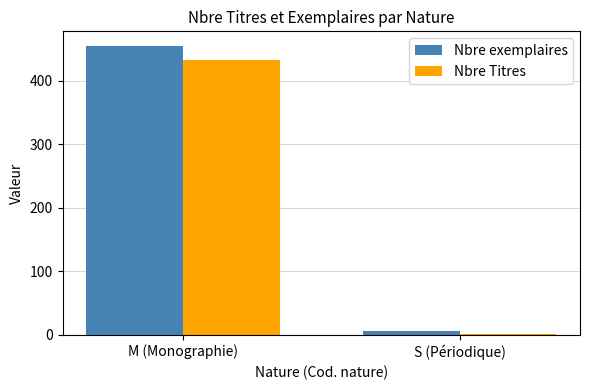

Reading left to right, transcribe all the data shown in this chart.

Nbre exemplaires: 455	6
Nbre Titres: 432	1